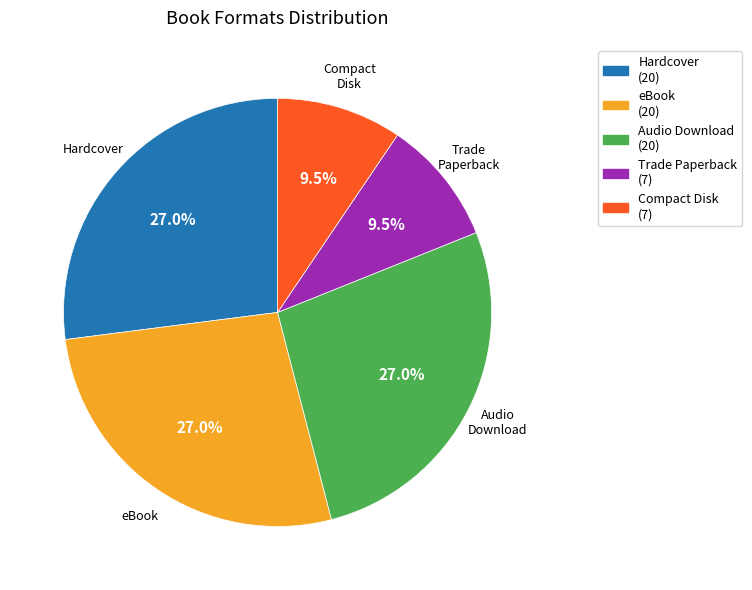

To the nearest percent, what portion does eBook represent?

27%